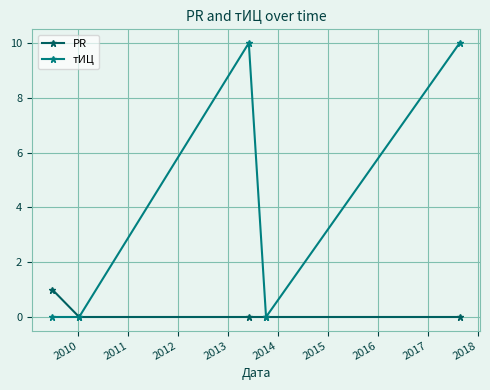

How many categories are shown in the chart?

5